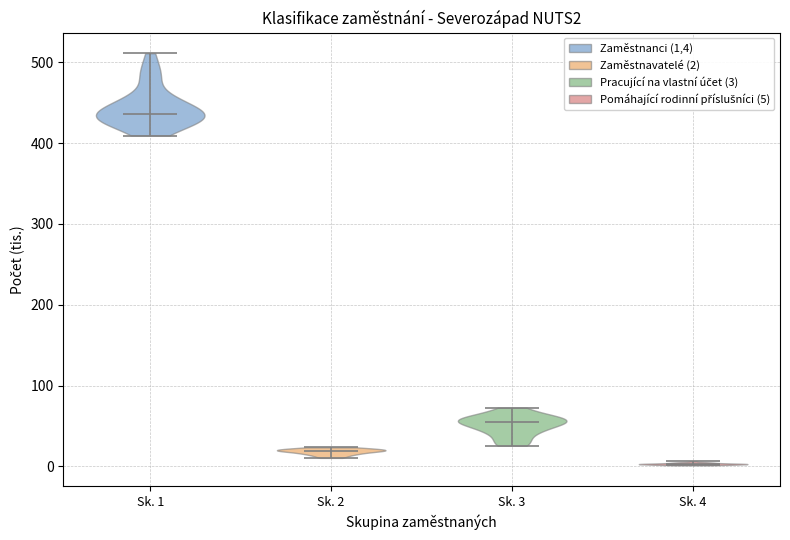

Which violin has the highest median line?

Sk. 1